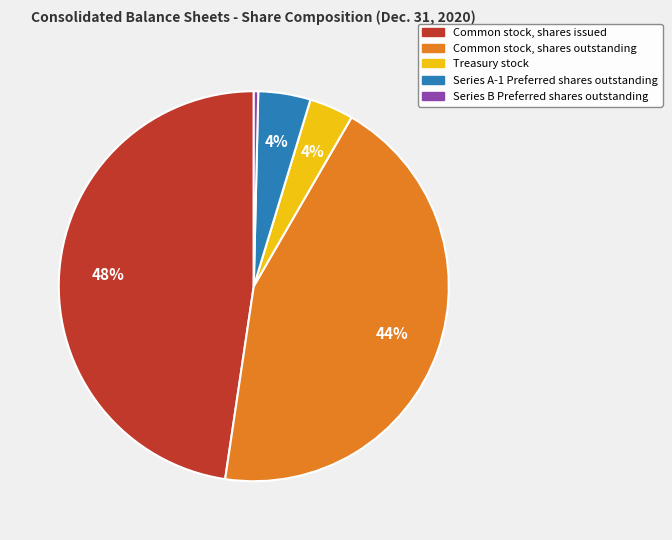

To the nearest percent, what is the combined percentage of Series B Preferred shares outstanding and Common stock, shares outstanding?

44%